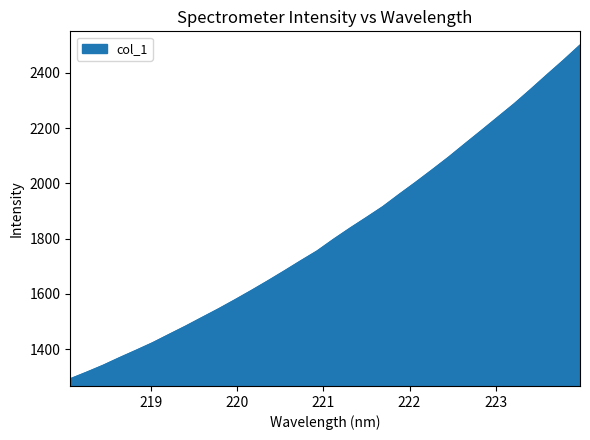

True or false: the data has more than 1 interior local peaks.

False